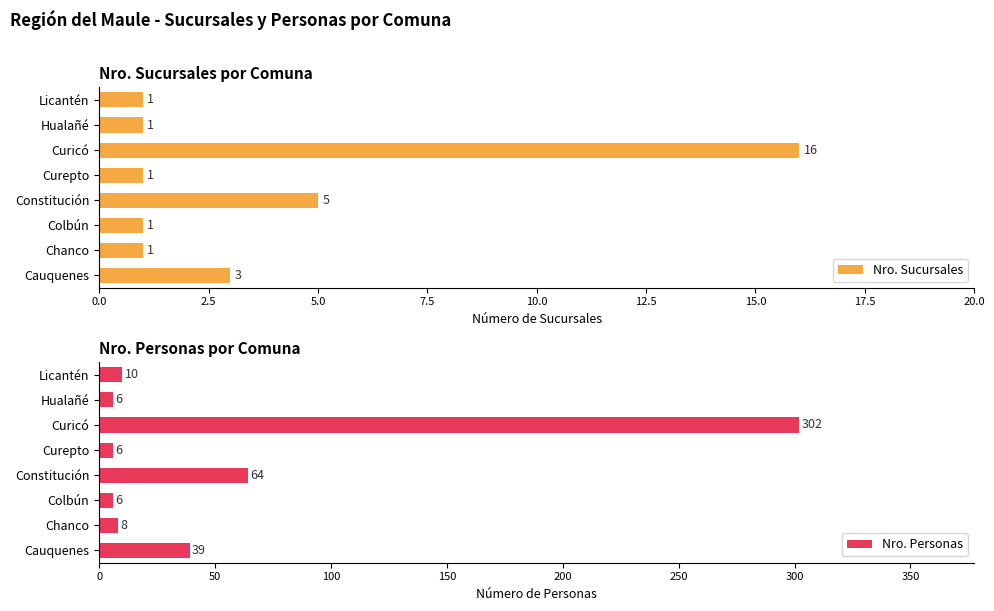

What is the maximum value shown in the chart?

302